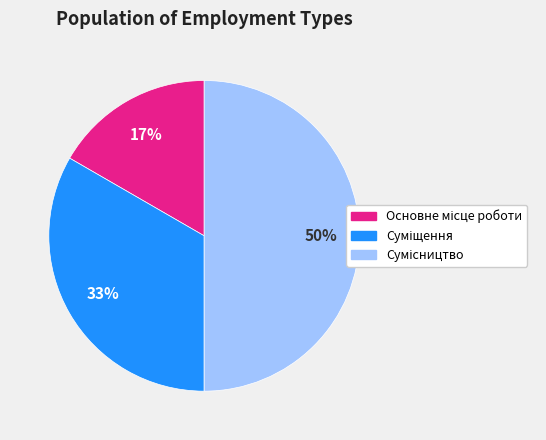

To the nearest percent, what is the average slice percentage?

33%